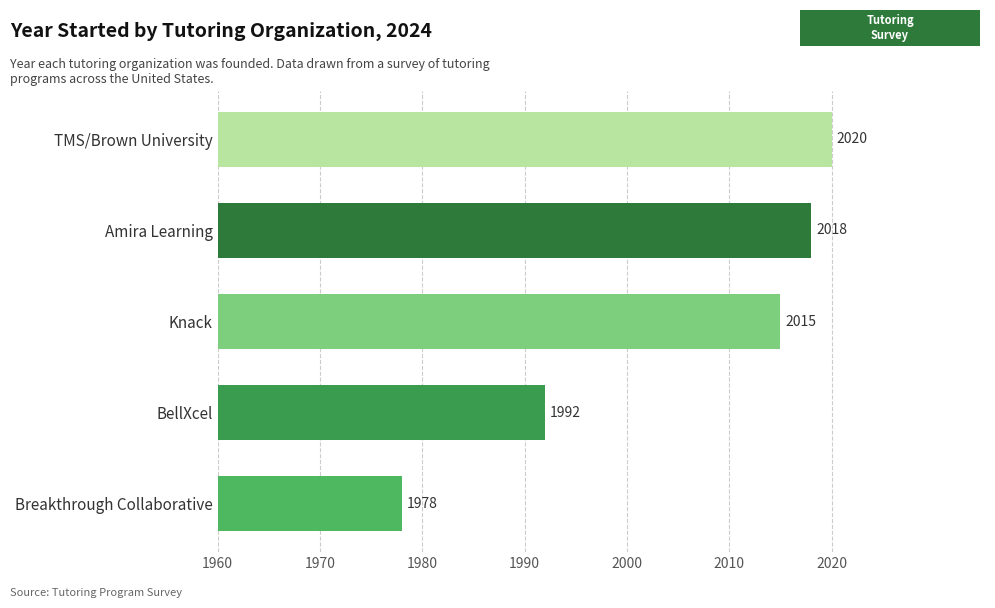

What is the change in value from BellXcel to Breakthrough Collaborative?

-14